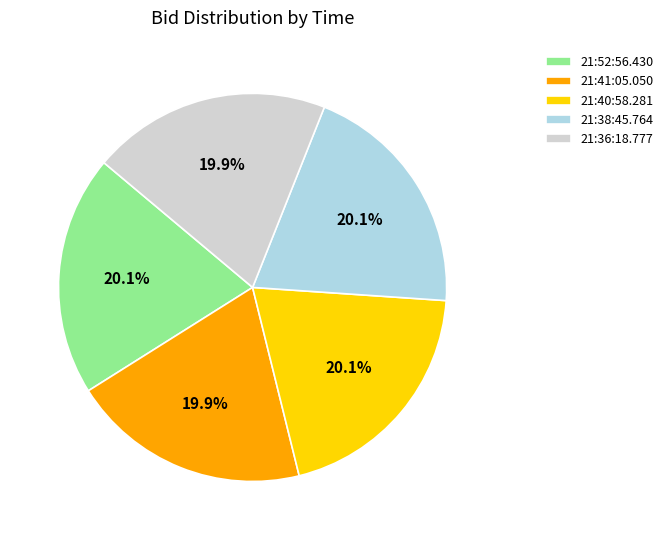

The 21:52:56.430 slice represents 34% of the pie. True or false?

False